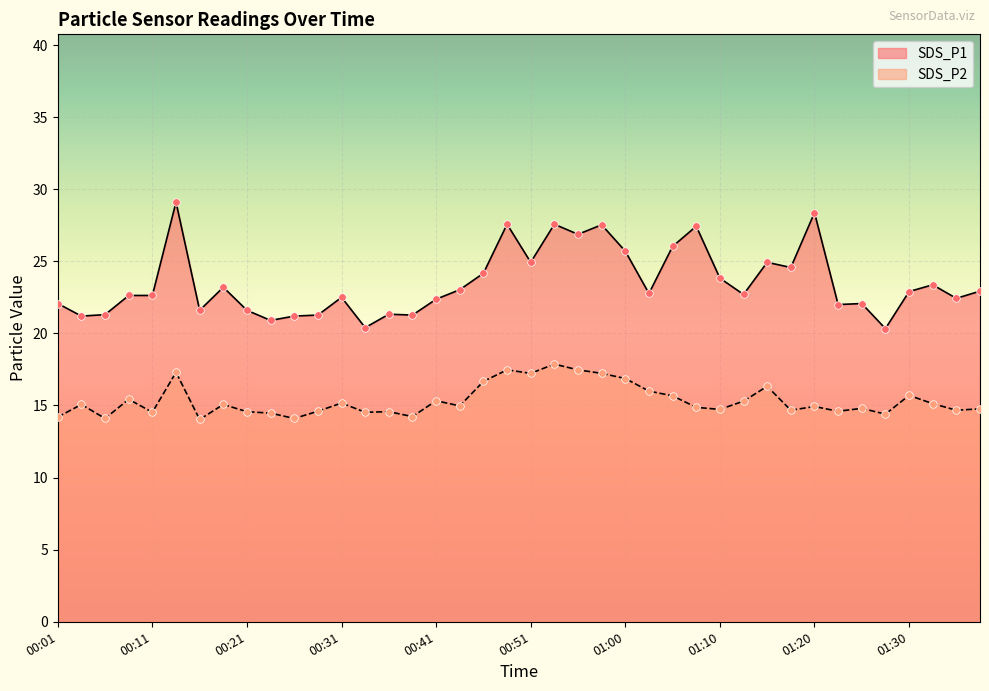

What is the total value across all series at 01:10?

38.6